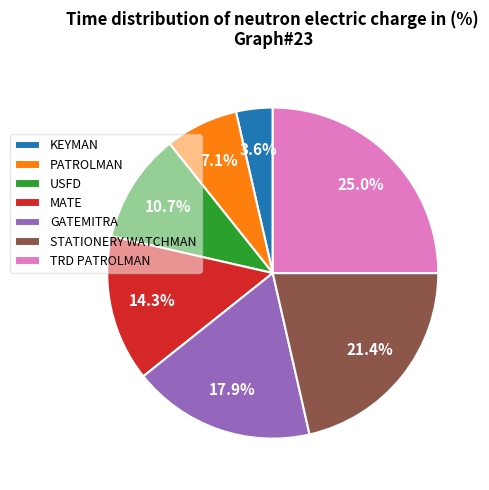

Which category has the smallest portion of the pie?

KEYMAN